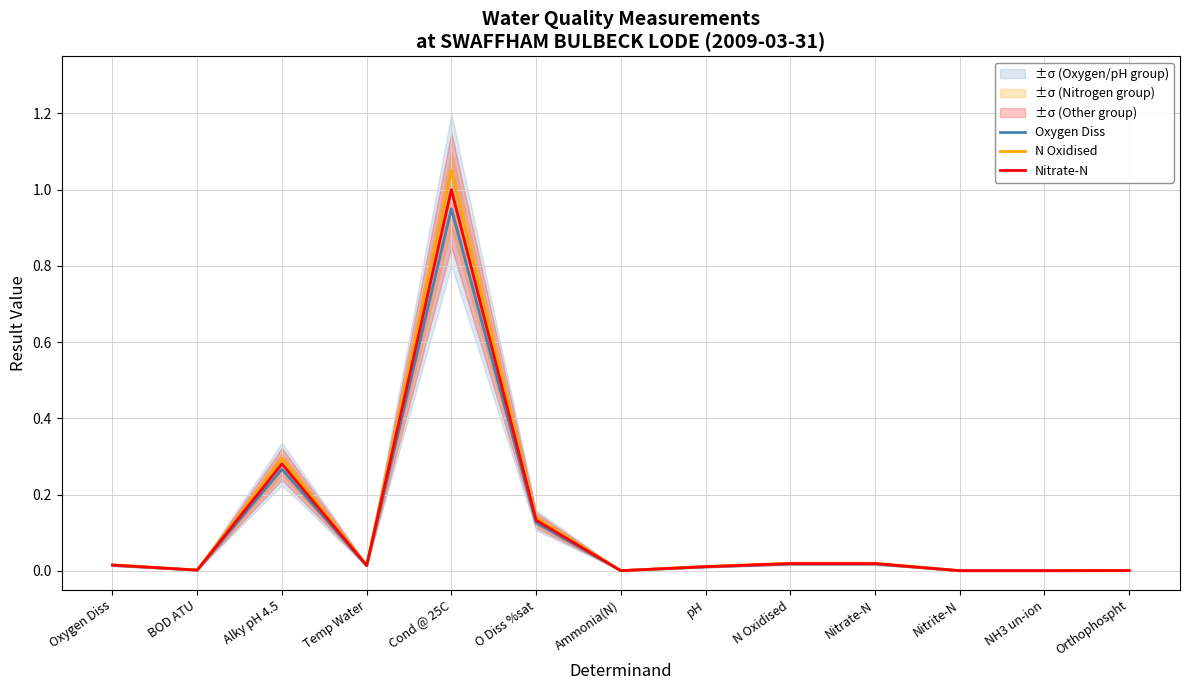

Rank the series at Temp Water from lowest to highest value.

Oxygen Diss, Nitrate-N, N Oxidised